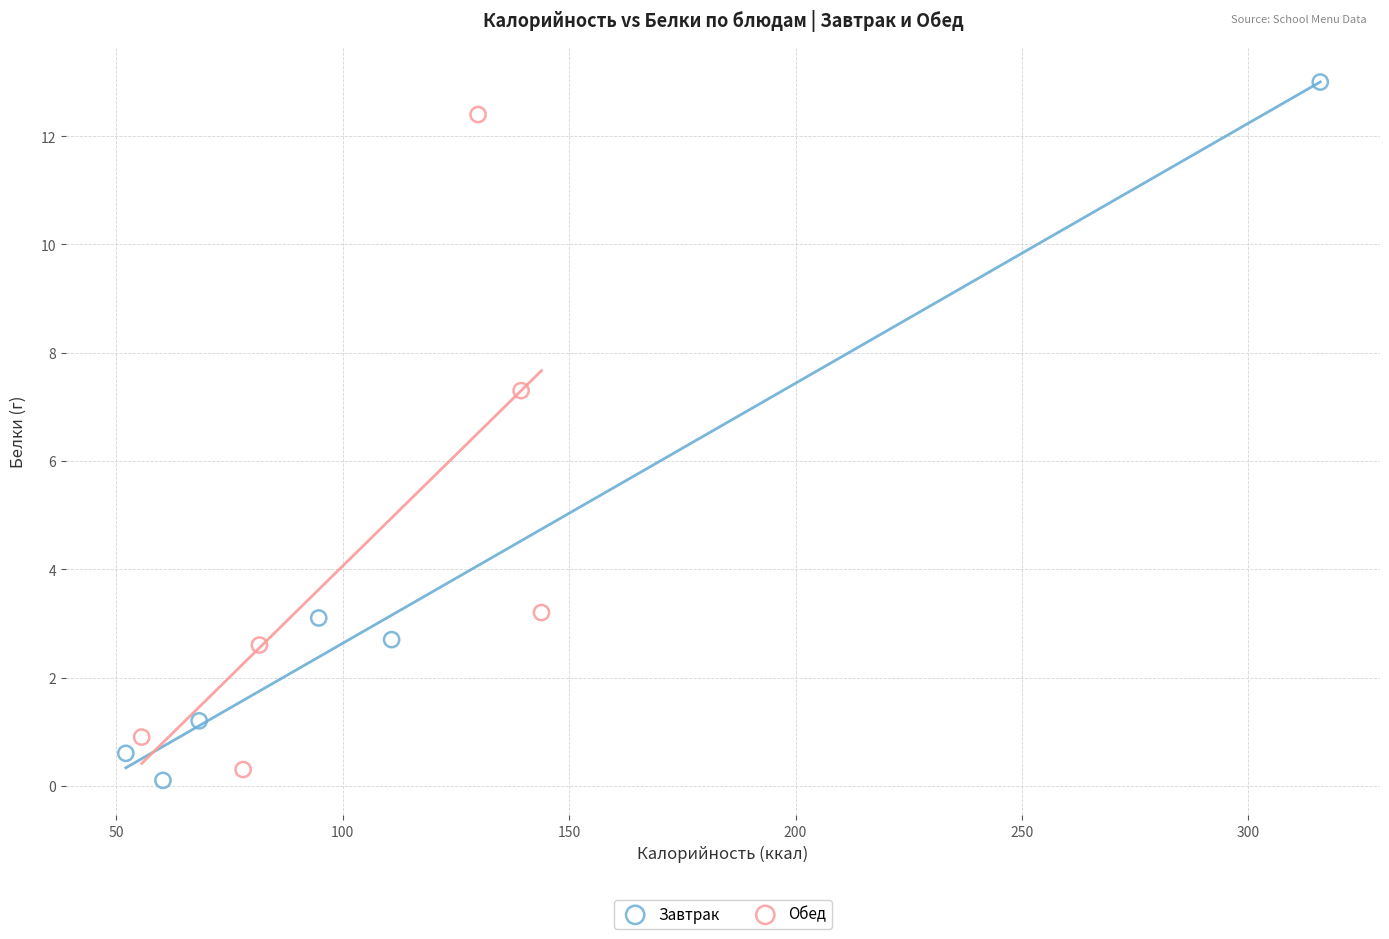

Which series reaches the maximum Y coordinate?

Завтрак